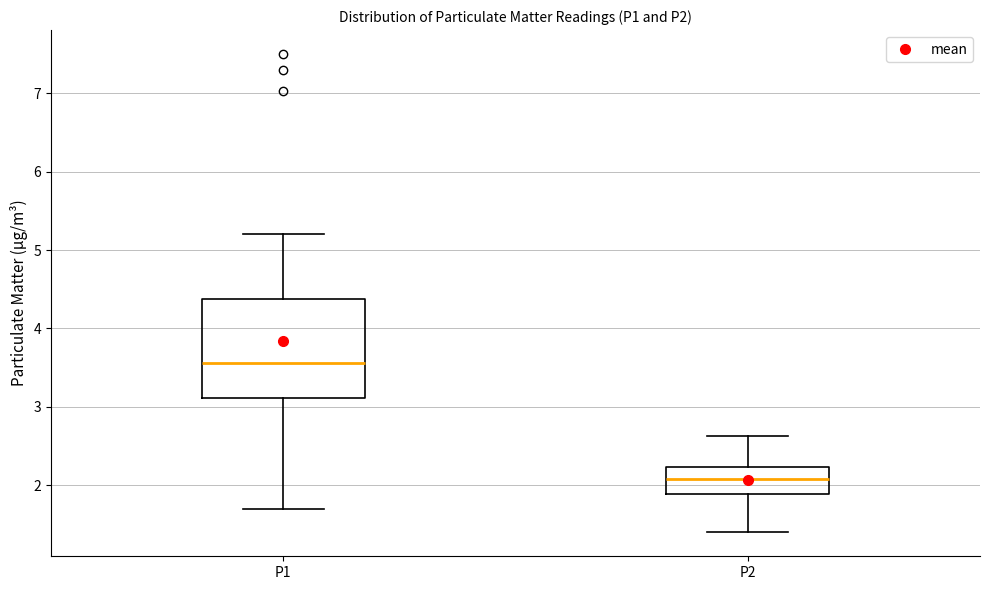

Which box's median line is the lowest?

P2